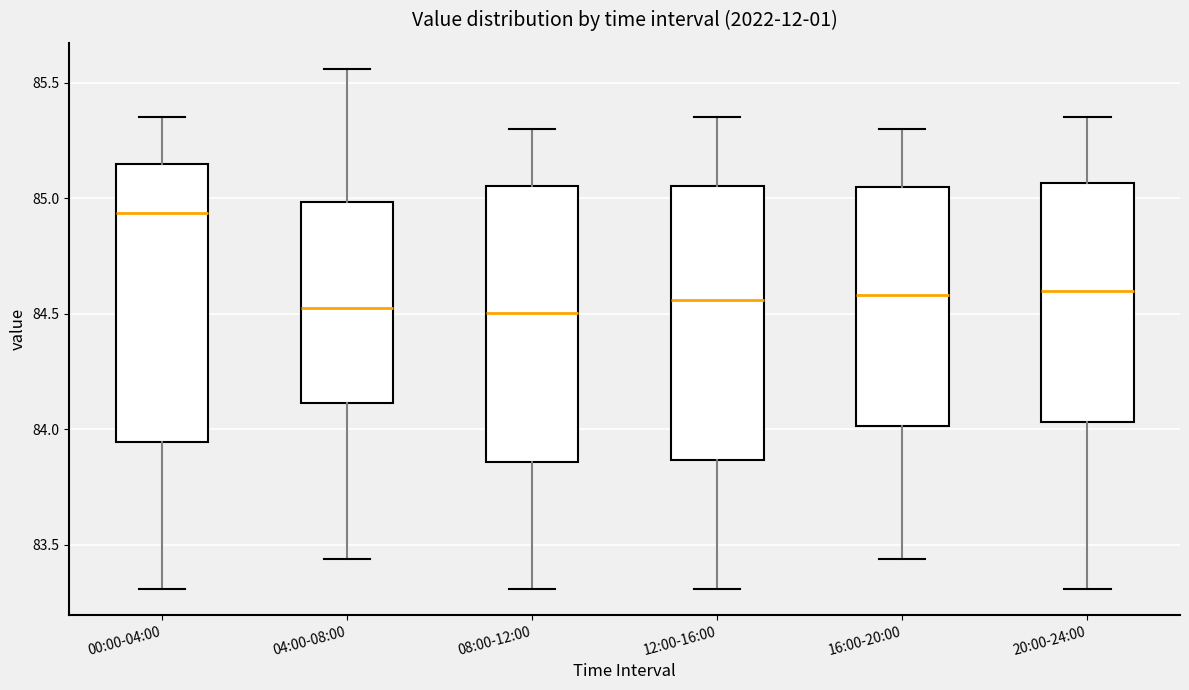

Where is the lower edge of the box for 20:00-24:00 on the y-axis? The values are not printed on the chart, so give them approximately, as read against the axis.

84.05